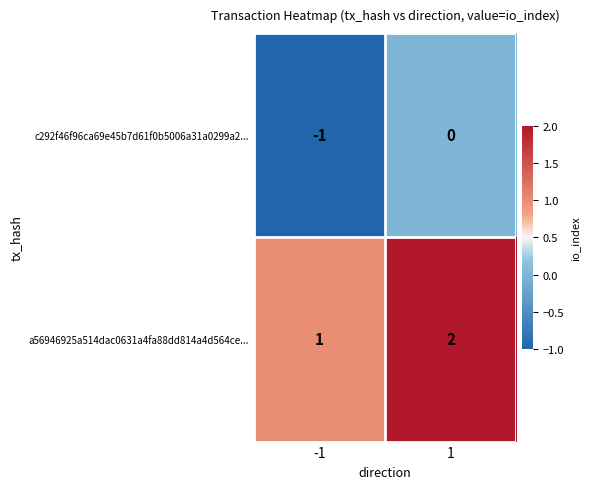

Is it true that a56946925a514dac0631a4fa88dd814a4d564ce... equals 0 at -1?

False